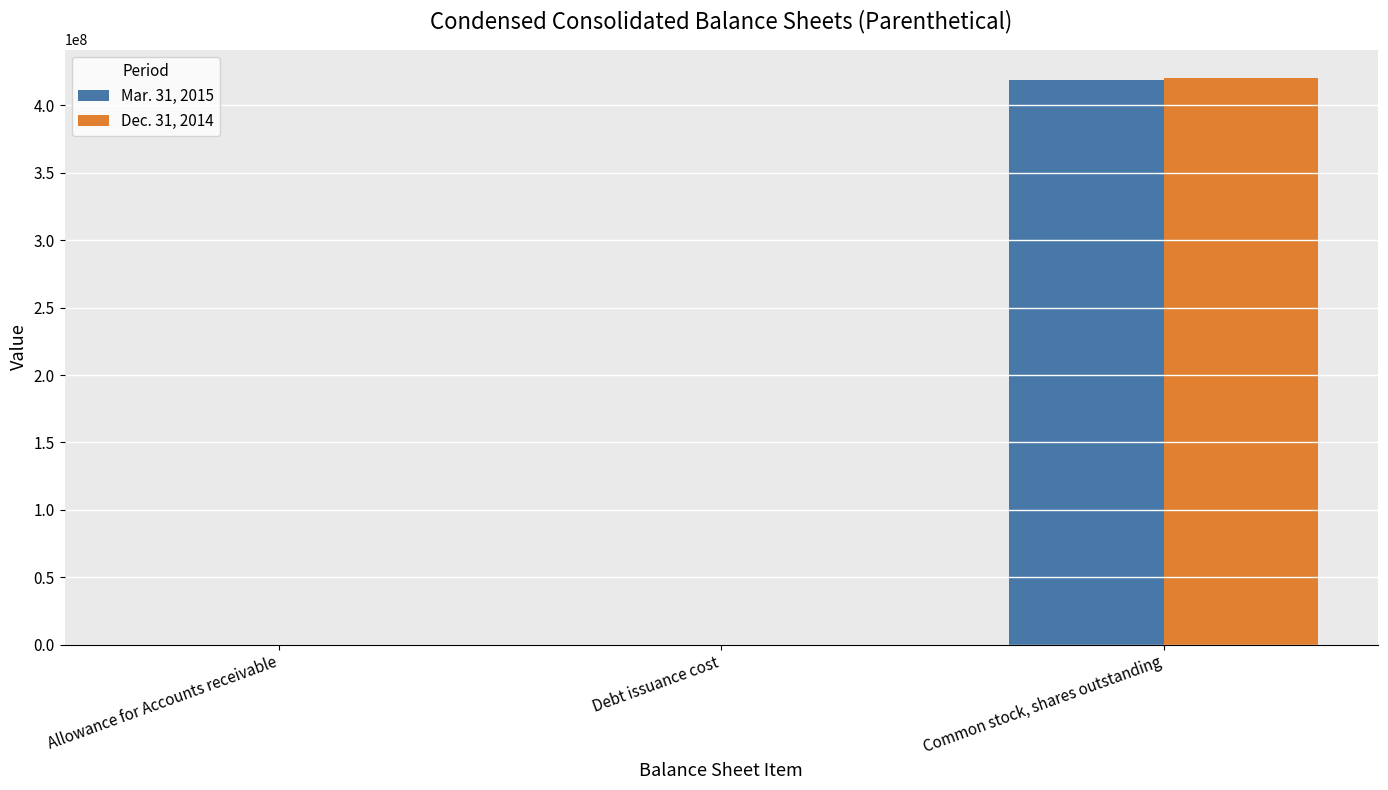

What is the total value across all series at Common stock, shares outstanding?

839657000